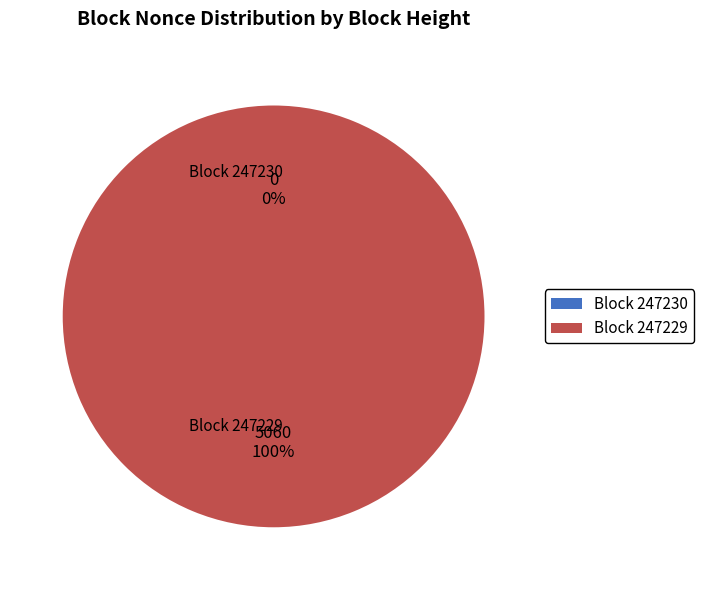

To the nearest percent, what portion does 247229 represent?

100%